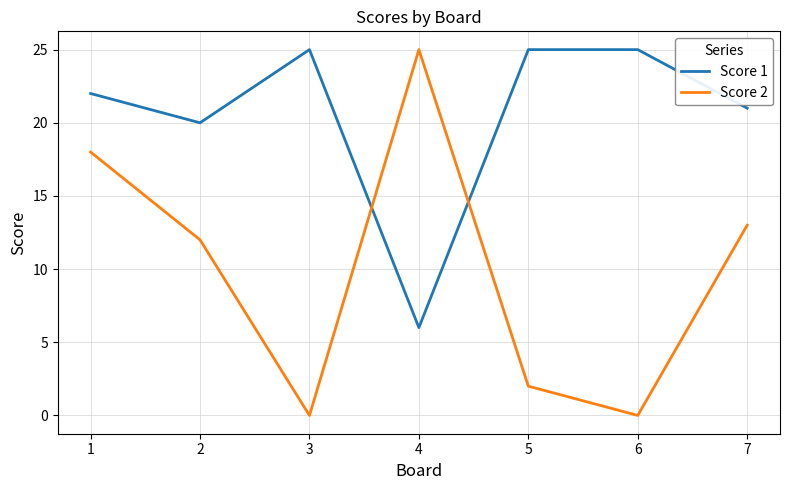

What is the difference between the maximum and minimum values in the Score 2 series?

25